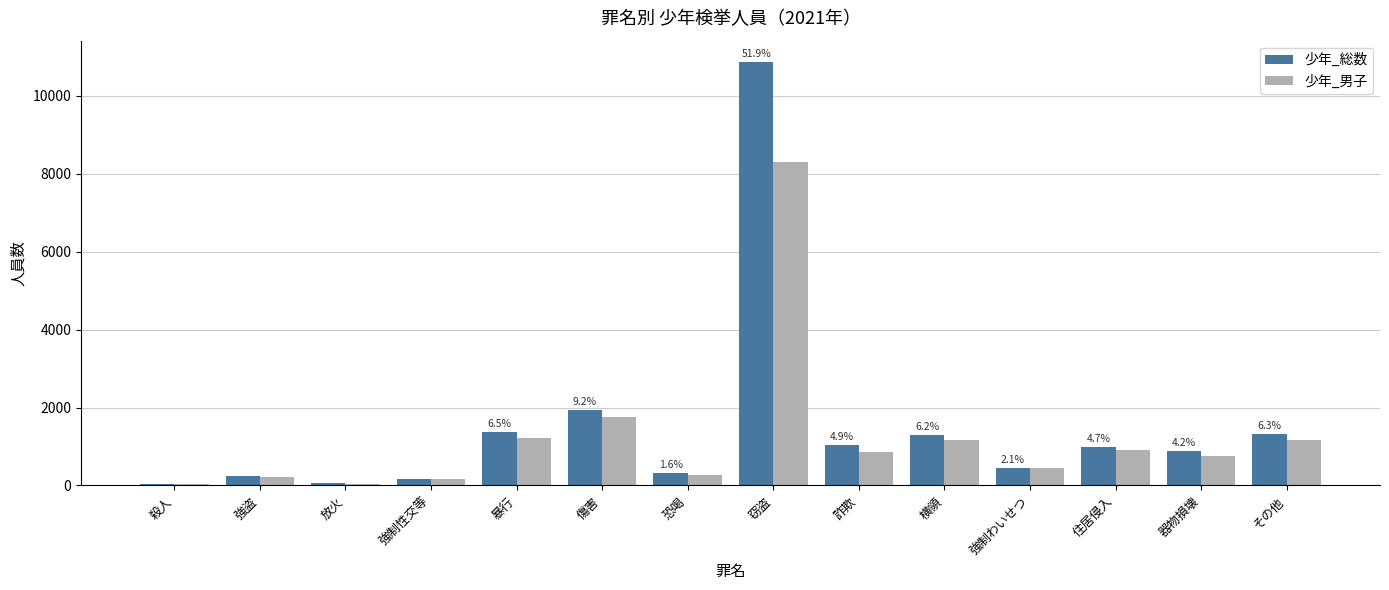

What is the sum of the 少年_総数 values at 傷害 and 殺人?

1976